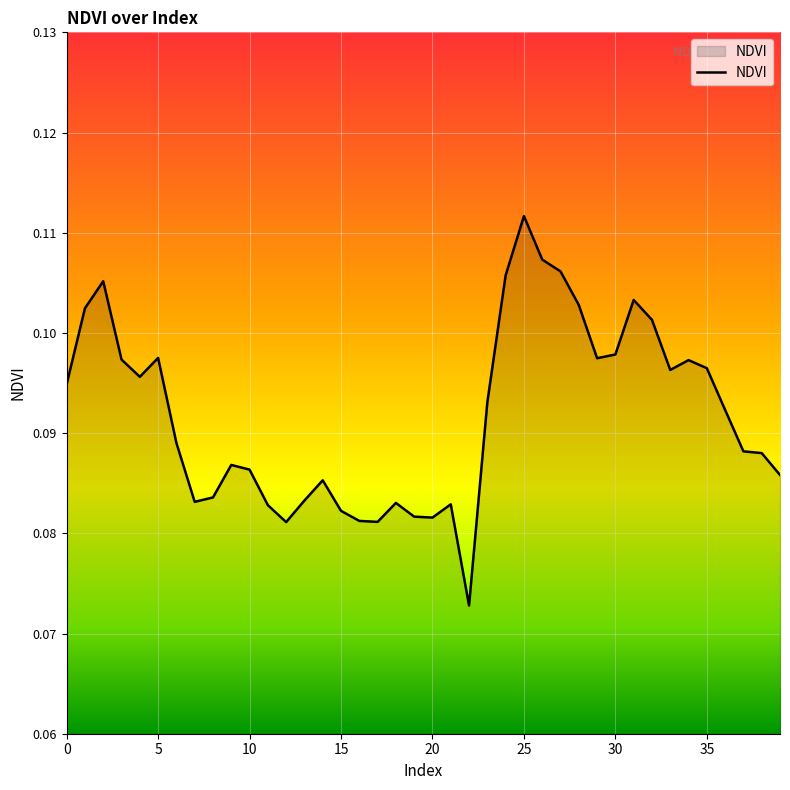

How many lines are shown in the chart?

1